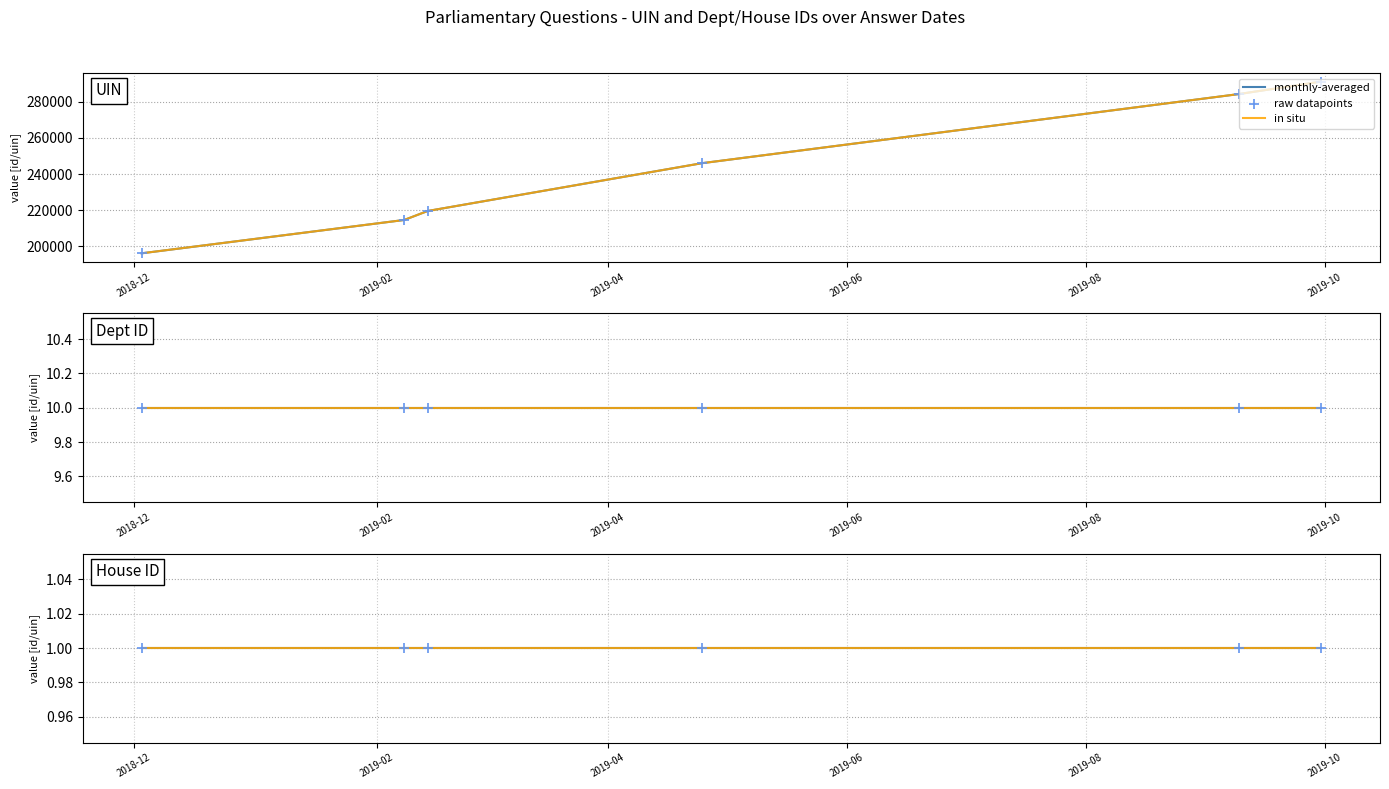

Which series reaches the minimum Y coordinate?

house id